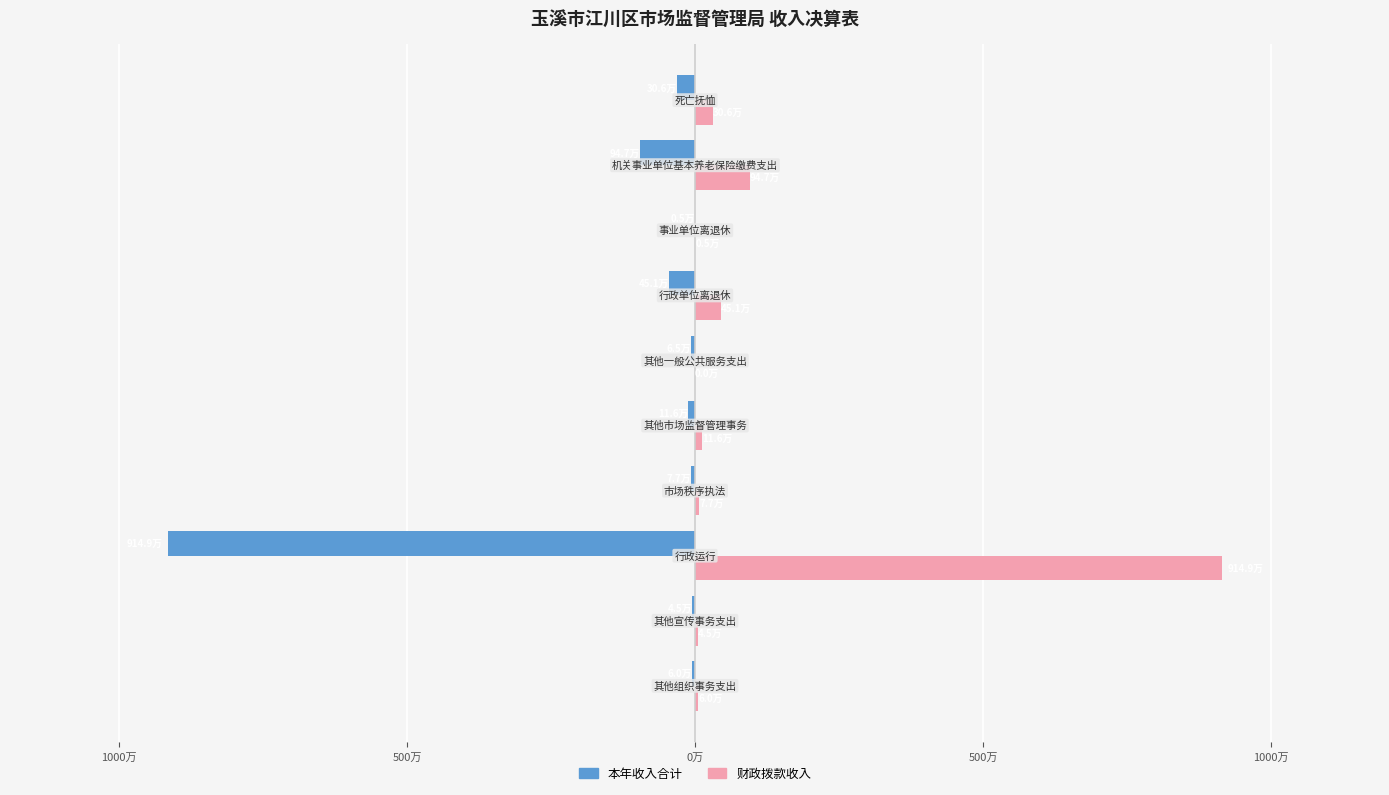

What are all the series names shown in the legend?

本年收入合计, 财政拨款收入